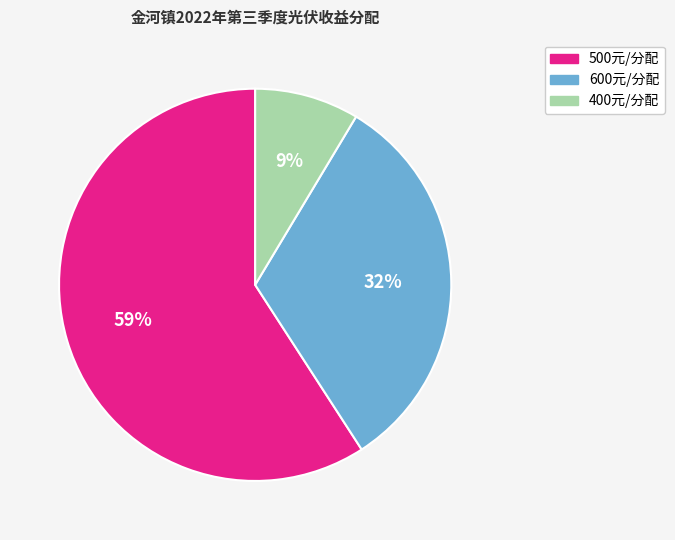

To the nearest percent, what is the average slice percentage?

33%